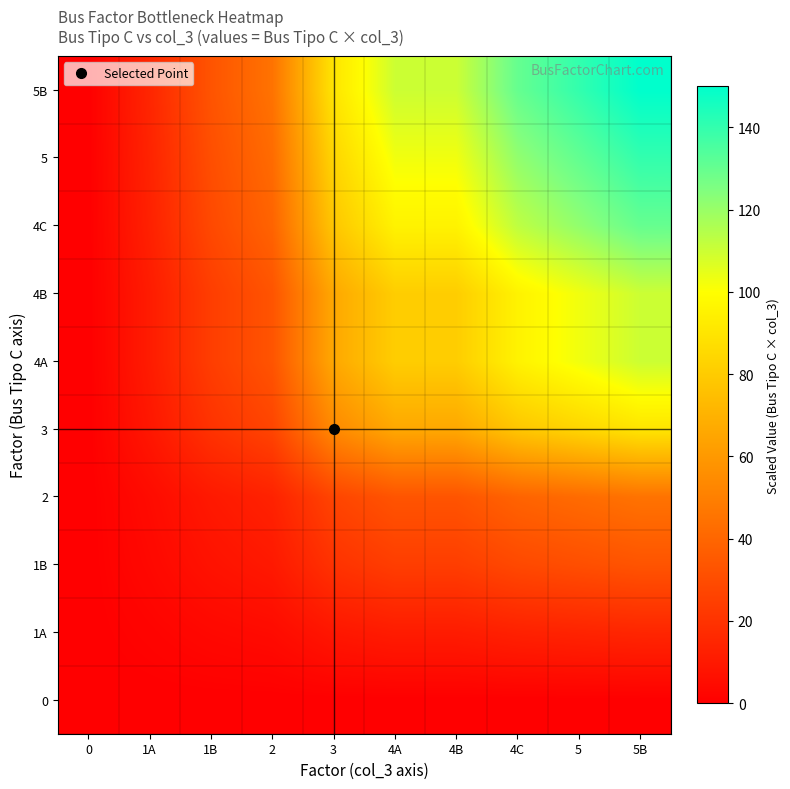

Which label corresponds to the largest value in the chart?

5B